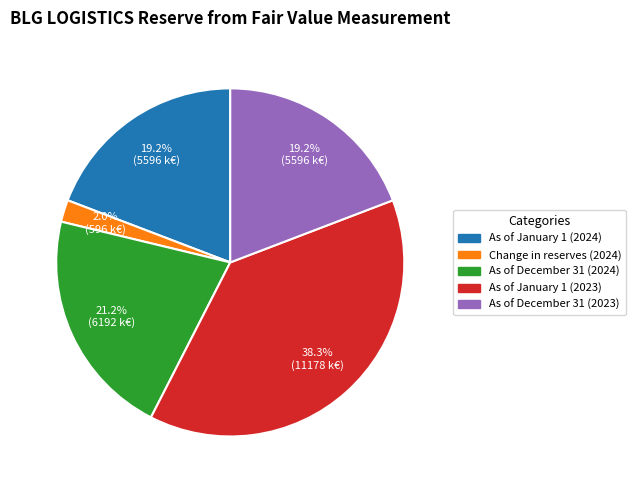

What is the smallest slice in the pie chart?

Change in reserves (2024)